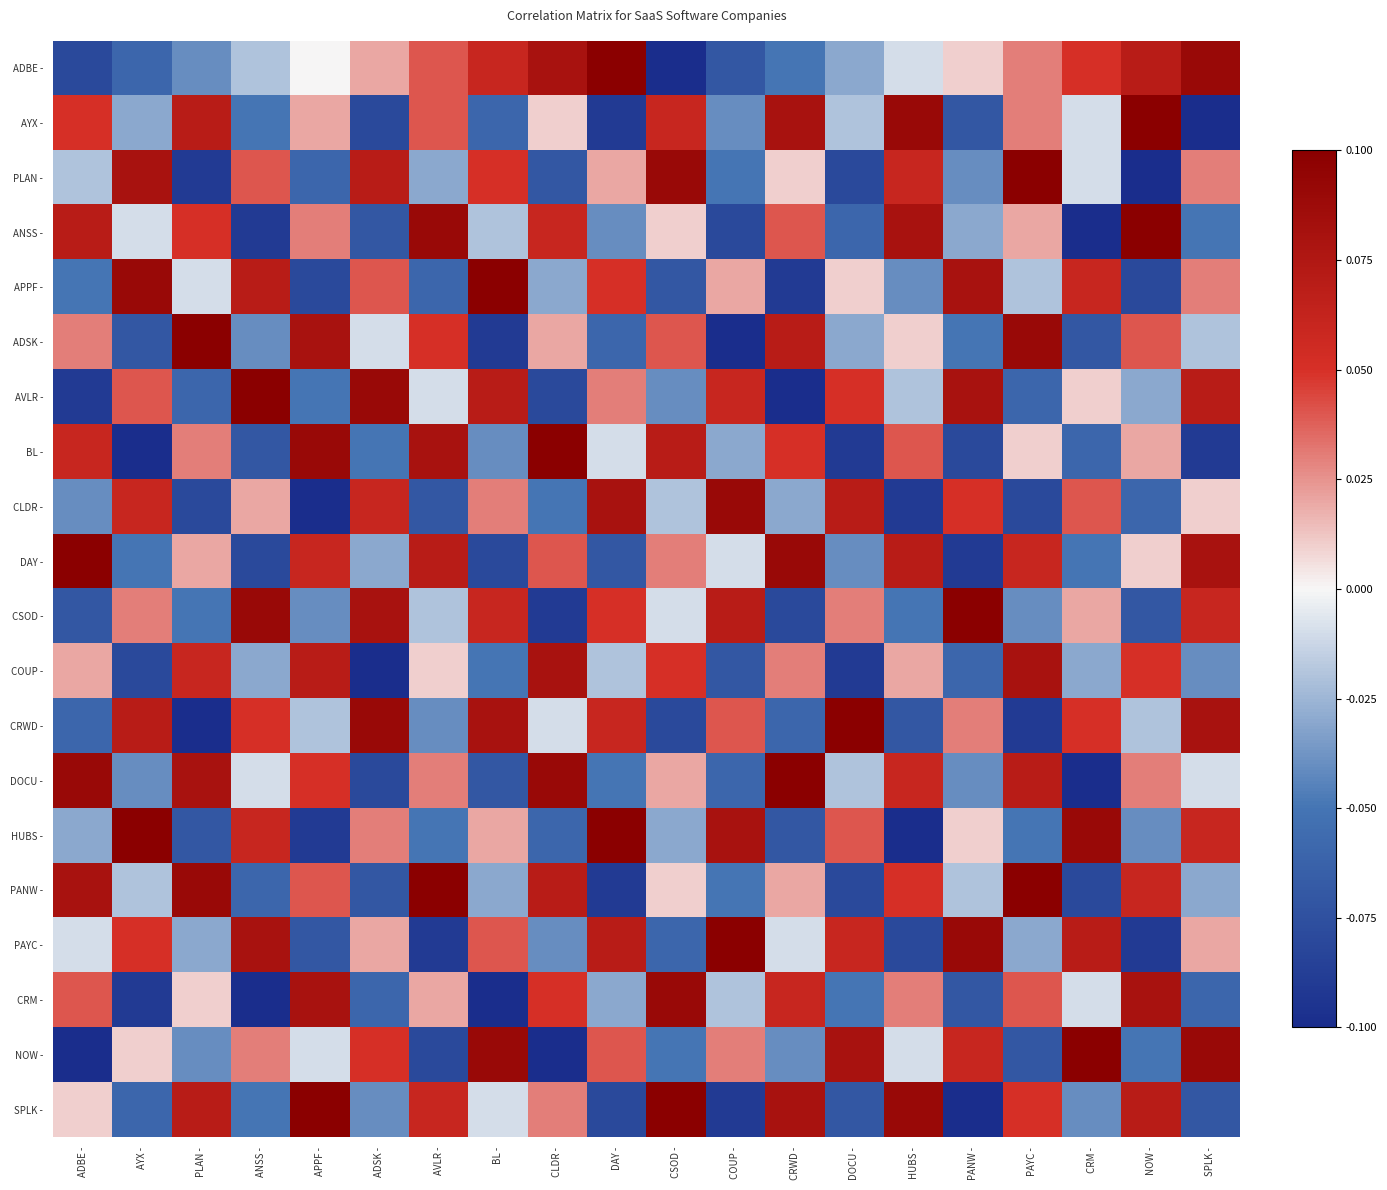

Reading left to right, extract all data points from this chart.

ADBE -: ADBE -=-0.1	AYX -=-0.1	PLAN -=-0.0	ANSS -=-0.0	APPF -=0.0	ADSK -=0.0	AVLR -=0.0	BL -=0.1	CLDR -=0.1	DAY -=0.1	CSOD -=-0.1	COUP -=-0.1	CRWD -=-0.1	DOCU -=-0.0	HUBS -=-0.0	PANW -=0.0	PAYC -=0.0	CRM -=0.1	NOW -=0.1	SPLK -=0.1
AYX -: ADBE -=0.1	AYX -=-0.0	PLAN -=0.1	ANSS -=-0.1	APPF -=0.0	ADSK -=-0.1	AVLR -=0.0	BL -=-0.1	CLDR -=0.0	DAY -=-0.1	CSOD -=0.1	COUP -=-0.0	CRWD -=0.1	DOCU -=-0.0	HUBS -=0.1	PANW -=-0.1	PAYC -=0.0	CRM -=-0.0	NOW -=0.1	SPLK -=-0.1
PLAN -: ADBE -=-0.0	AYX -=0.1	PLAN -=-0.1	ANSS -=0.0	APPF -=-0.1	ADSK -=0.1	AVLR -=-0.0	BL -=0.1	CLDR -=-0.1	DAY -=0.0	CSOD -=0.1	COUP -=-0.1	CRWD -=0.0	DOCU -=-0.1	HUBS -=0.1	PANW -=-0.0	PAYC -=0.1	CRM -=-0.0	NOW -=-0.1	SPLK -=0.0
ANSS -: ADBE -=0.1	AYX -=-0.0	PLAN -=0.1	ANSS -=-0.1	APPF -=0.0	ADSK -=-0.1	AVLR -=0.1	BL -=-0.0	CLDR -=0.1	DAY -=-0.0	CSOD -=0.0	COUP -=-0.1	CRWD -=0.0	DOCU -=-0.1	HUBS -=0.1	PANW -=-0.0	PAYC -=0.0	CRM -=-0.1	NOW -=0.1	SPLK -=-0.1
APPF -: ADBE -=-0.1	AYX -=0.1	PLAN -=-0.0	ANSS -=0.1	APPF -=-0.1	ADSK -=0.0	AVLR -=-0.1	BL -=0.1	CLDR -=-0.0	DAY -=0.1	CSOD -=-0.1	COUP -=0.0	CRWD -=-0.1	DOCU -=0.0	HUBS -=-0.0	PANW -=0.1	PAYC -=-0.0	CRM -=0.1	NOW -=-0.1	SPLK -=0.0
ADSK -: ADBE -=0.0	AYX -=-0.1	PLAN -=0.1	ANSS -=-0.0	APPF -=0.1	ADSK -=-0.0	AVLR -=0.1	BL -=-0.1	CLDR -=0.0	DAY -=-0.1	CSOD -=0.0	COUP -=-0.1	CRWD -=0.1	DOCU -=-0.0	HUBS -=0.0	PANW -=-0.1	PAYC -=0.1	CRM -=-0.1	NOW -=0.0	SPLK -=-0.0
AVLR -: ADBE -=-0.1	AYX -=0.0	PLAN -=-0.1	ANSS -=0.1	APPF -=-0.1	ADSK -=0.1	AVLR -=-0.0	BL -=0.1	CLDR -=-0.1	DAY -=0.0	CSOD -=-0.0	COUP -=0.1	CRWD -=-0.1	DOCU -=0.1	HUBS -=-0.0	PANW -=0.1	PAYC -=-0.1	CRM -=0.0	NOW -=-0.0	SPLK -=0.1
BL -: ADBE -=0.1	AYX -=-0.1	PLAN -=0.0	ANSS -=-0.1	APPF -=0.1	ADSK -=-0.1	AVLR -=0.1	BL -=-0.0	CLDR -=0.1	DAY -=-0.0	CSOD -=0.1	COUP -=-0.0	CRWD -=0.1	DOCU -=-0.1	HUBS -=0.0	PANW -=-0.1	PAYC -=0.0	CRM -=-0.1	NOW -=0.0	SPLK -=-0.1
CLDR -: ADBE -=-0.0	AYX -=0.1	PLAN -=-0.1	ANSS -=0.0	APPF -=-0.1	ADSK -=0.1	AVLR -=-0.1	BL -=0.0	CLDR -=-0.1	DAY -=0.1	CSOD -=-0.0	COUP -=0.1	CRWD -=-0.0	DOCU -=0.1	HUBS -=-0.1	PANW -=0.1	PAYC -=-0.1	CRM -=0.0	NOW -=-0.1	SPLK -=0.0
DAY -: ADBE -=0.1	AYX -=-0.1	PLAN -=0.0	ANSS -=-0.1	APPF -=0.1	ADSK -=-0.0	AVLR -=0.1	BL -=-0.1	CLDR -=0.0	DAY -=-0.1	CSOD -=0.0	COUP -=-0.0	CRWD -=0.1	DOCU -=-0.0	HUBS -=0.1	PANW -=-0.1	PAYC -=0.1	CRM -=-0.1	NOW -=0.0	SPLK -=0.1
CSOD -: ADBE -=-0.1	AYX -=0.0	PLAN -=-0.1	ANSS -=0.1	APPF -=-0.0	ADSK -=0.1	AVLR -=-0.0	BL -=0.1	CLDR -=-0.1	DAY -=0.1	CSOD -=-0.0	COUP -=0.1	CRWD -=-0.1	DOCU -=0.0	HUBS -=-0.1	PANW -=0.1	PAYC -=-0.0	CRM -=0.0	NOW -=-0.1	SPLK -=0.1
COUP -: ADBE -=0.0	AYX -=-0.1	PLAN -=0.1	ANSS -=-0.0	APPF -=0.1	ADSK -=-0.1	AVLR -=0.0	BL -=-0.1	CLDR -=0.1	DAY -=-0.0	CSOD -=0.1	COUP -=-0.1	CRWD -=0.0	DOCU -=-0.1	HUBS -=0.0	PANW -=-0.1	PAYC -=0.1	CRM -=-0.0	NOW -=0.1	SPLK -=-0.0
CRWD -: ADBE -=-0.1	AYX -=0.1	PLAN -=-0.1	ANSS -=0.1	APPF -=-0.0	ADSK -=0.1	AVLR -=-0.0	BL -=0.1	CLDR -=-0.0	DAY -=0.1	CSOD -=-0.1	COUP -=0.0	CRWD -=-0.1	DOCU -=0.1	HUBS -=-0.1	PANW -=0.0	PAYC -=-0.1	CRM -=0.1	NOW -=-0.0	SPLK -=0.1
DOCU -: ADBE -=0.1	AYX -=-0.0	PLAN -=0.1	ANSS -=-0.0	APPF -=0.1	ADSK -=-0.1	AVLR -=0.0	BL -=-0.1	CLDR -=0.1	DAY -=-0.1	CSOD -=0.0	COUP -=-0.1	CRWD -=0.1	DOCU -=-0.0	HUBS -=0.1	PANW -=-0.0	PAYC -=0.1	CRM -=-0.1	NOW -=0.0	SPLK -=-0.0
HUBS -: ADBE -=-0.0	AYX -=0.1	PLAN -=-0.1	ANSS -=0.1	APPF -=-0.1	ADSK -=0.0	AVLR -=-0.1	BL -=0.0	CLDR -=-0.1	DAY -=0.1	CSOD -=-0.0	COUP -=0.1	CRWD -=-0.1	DOCU -=0.0	HUBS -=-0.1	PANW -=0.0	PAYC -=-0.1	CRM -=0.1	NOW -=-0.0	SPLK -=0.1
PANW -: ADBE -=0.1	AYX -=-0.0	PLAN -=0.1	ANSS -=-0.1	APPF -=0.0	ADSK -=-0.1	AVLR -=0.1	BL -=-0.0	CLDR -=0.1	DAY -=-0.1	CSOD -=0.0	COUP -=-0.1	CRWD -=0.0	DOCU -=-0.1	HUBS -=0.1	PANW -=-0.0	PAYC -=0.1	CRM -=-0.1	NOW -=0.1	SPLK -=-0.0
PAYC -: ADBE -=-0.0	AYX -=0.1	PLAN -=-0.0	ANSS -=0.1	APPF -=-0.1	ADSK -=0.0	AVLR -=-0.1	BL -=0.0	CLDR -=-0.0	DAY -=0.1	CSOD -=-0.1	COUP -=0.1	CRWD -=-0.0	DOCU -=0.1	HUBS -=-0.1	PANW -=0.1	PAYC -=-0.0	CRM -=0.1	NOW -=-0.1	SPLK -=0.0
CRM -: ADBE -=0.0	AYX -=-0.1	PLAN -=0.0	ANSS -=-0.1	APPF -=0.1	ADSK -=-0.1	AVLR -=0.0	BL -=-0.1	CLDR -=0.1	DAY -=-0.0	CSOD -=0.1	COUP -=-0.0	CRWD -=0.1	DOCU -=-0.1	HUBS -=0.0	PANW -=-0.1	PAYC -=0.0	CRM -=-0.0	NOW -=0.1	SPLK -=-0.1
NOW -: ADBE -=-0.1	AYX -=0.0	PLAN -=-0.0	ANSS -=0.0	APPF -=-0.0	ADSK -=0.1	AVLR -=-0.1	BL -=0.1	CLDR -=-0.1	DAY -=0.0	CSOD -=-0.1	COUP -=0.0	CRWD -=-0.0	DOCU -=0.1	HUBS -=-0.0	PANW -=0.1	PAYC -=-0.1	CRM -=0.1	NOW -=-0.1	SPLK -=0.1
SPLK -: ADBE -=0.0	AYX -=-0.1	PLAN -=0.1	ANSS -=-0.1	APPF -=0.1	ADSK -=-0.0	AVLR -=0.1	BL -=-0.0	CLDR -=0.0	DAY -=-0.1	CSOD -=0.1	COUP -=-0.1	CRWD -=0.1	DOCU -=-0.1	HUBS -=0.1	PANW -=-0.1	PAYC -=0.1	CRM -=-0.0	NOW -=0.1	SPLK -=-0.1